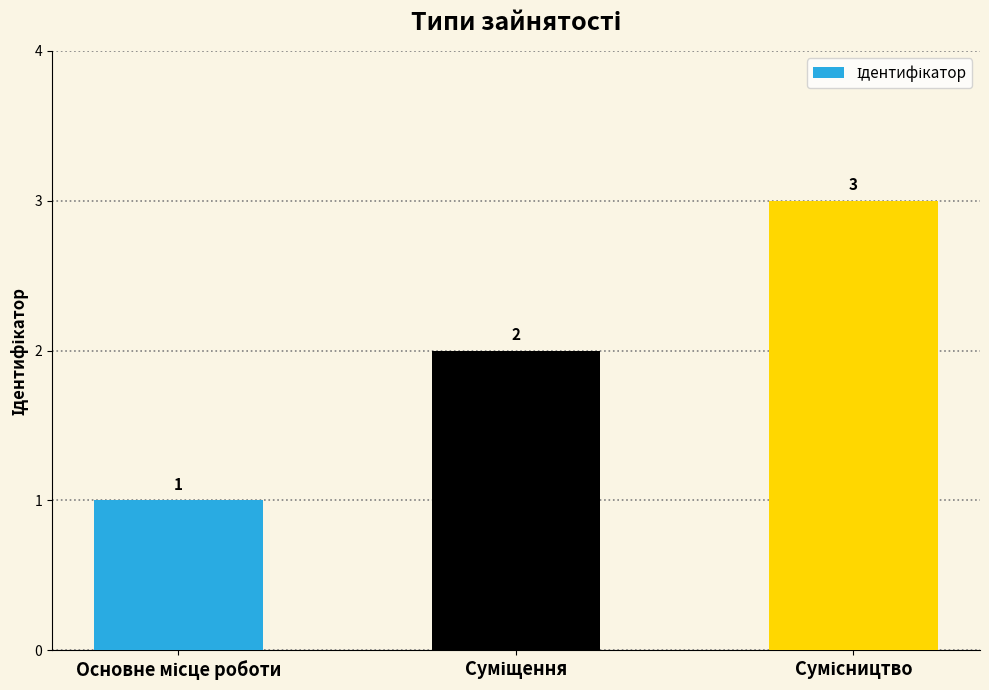

What is the value of the 2nd bar from the left?

2